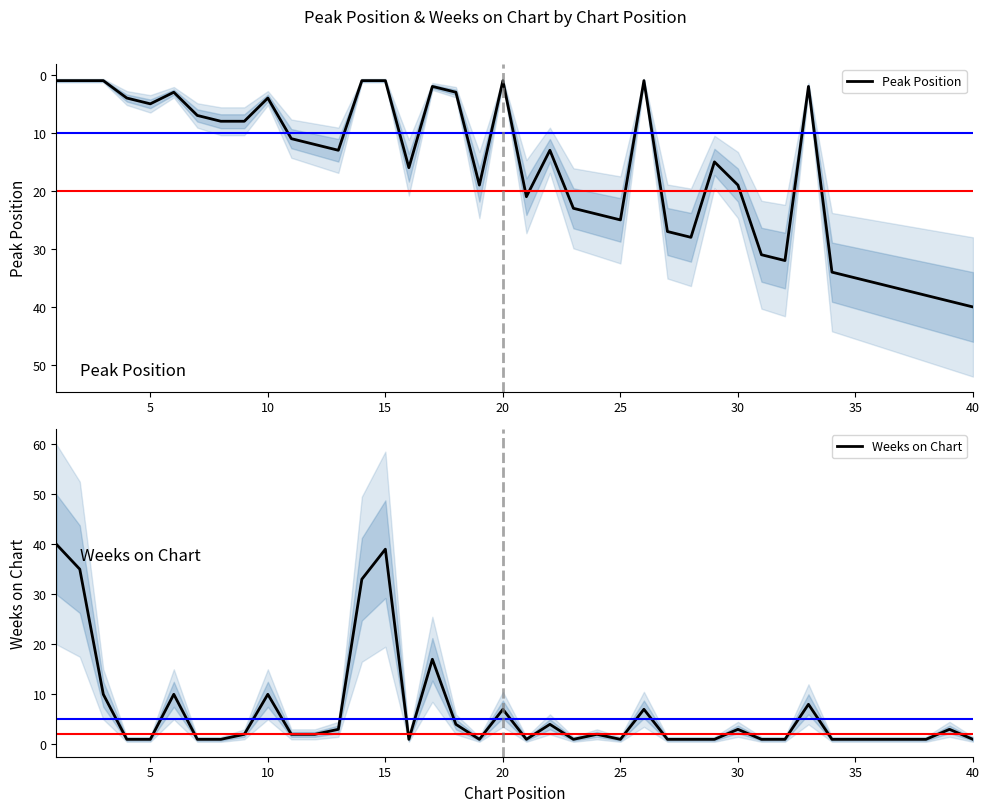

What is the value of the Weeks on Chart point at the 17th from the left?

17